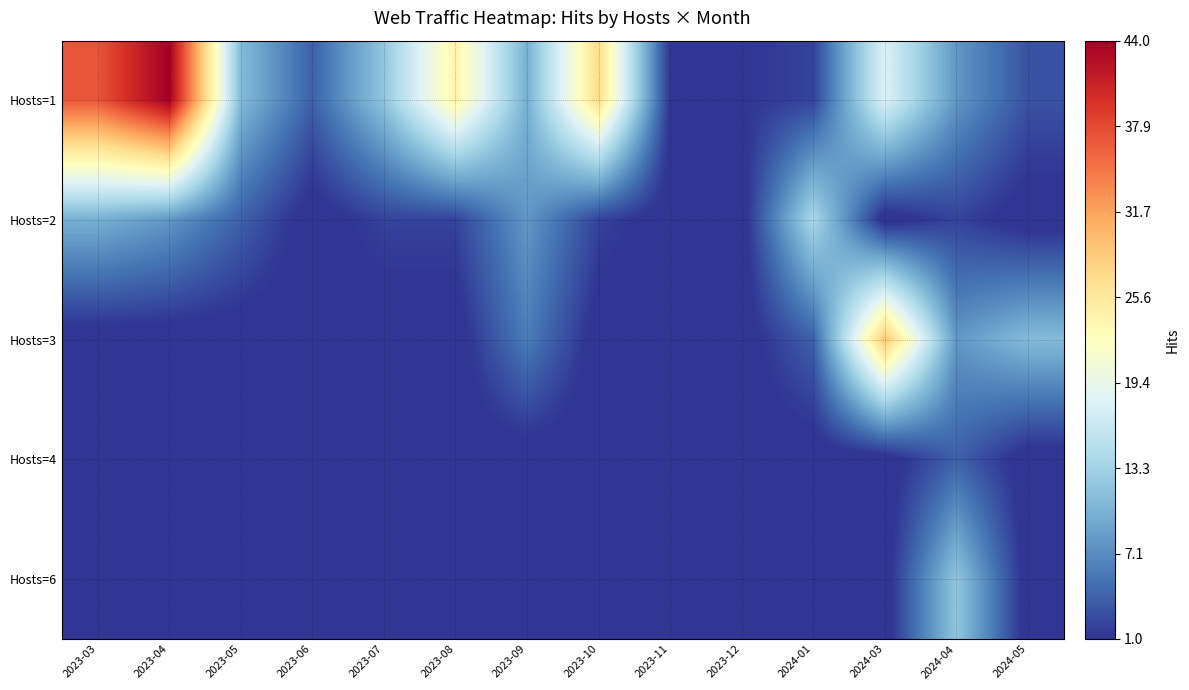

What is the greatest value displayed?

44